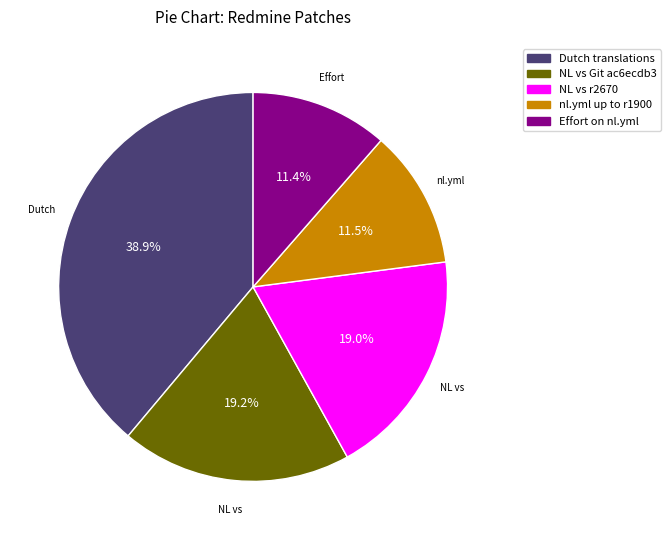

Does Dutch translations account for over 50% of the chart?

No